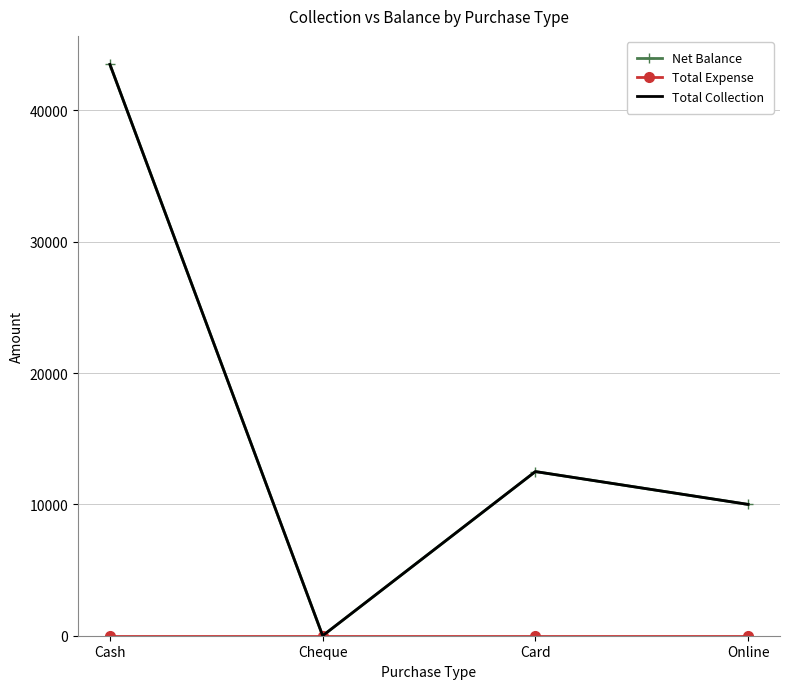

True or false: Net Balance and Total Collection cross at least once.

False